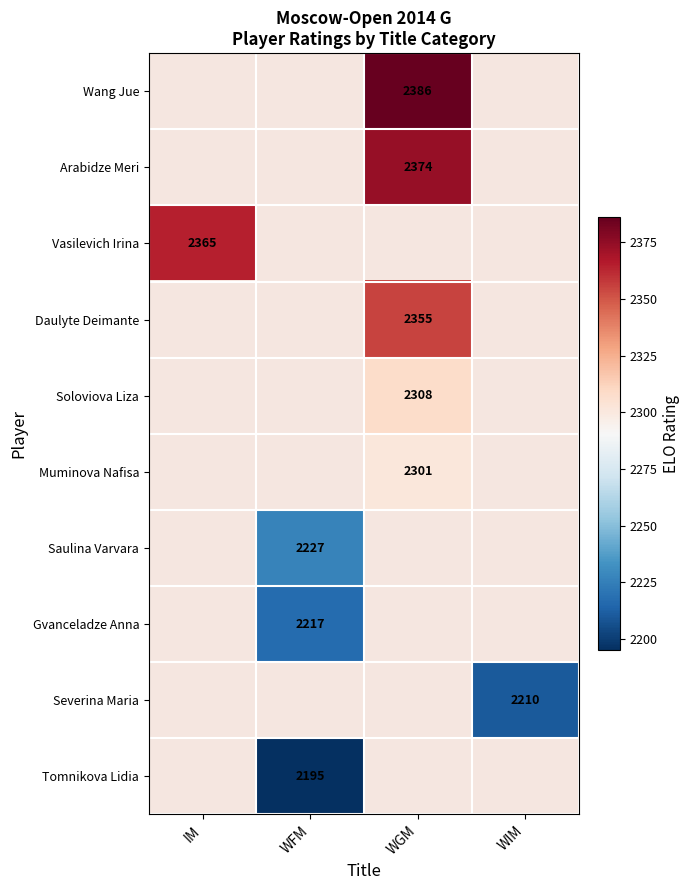

The Wang Jue series shows 2386 at WGM. True or false?

True